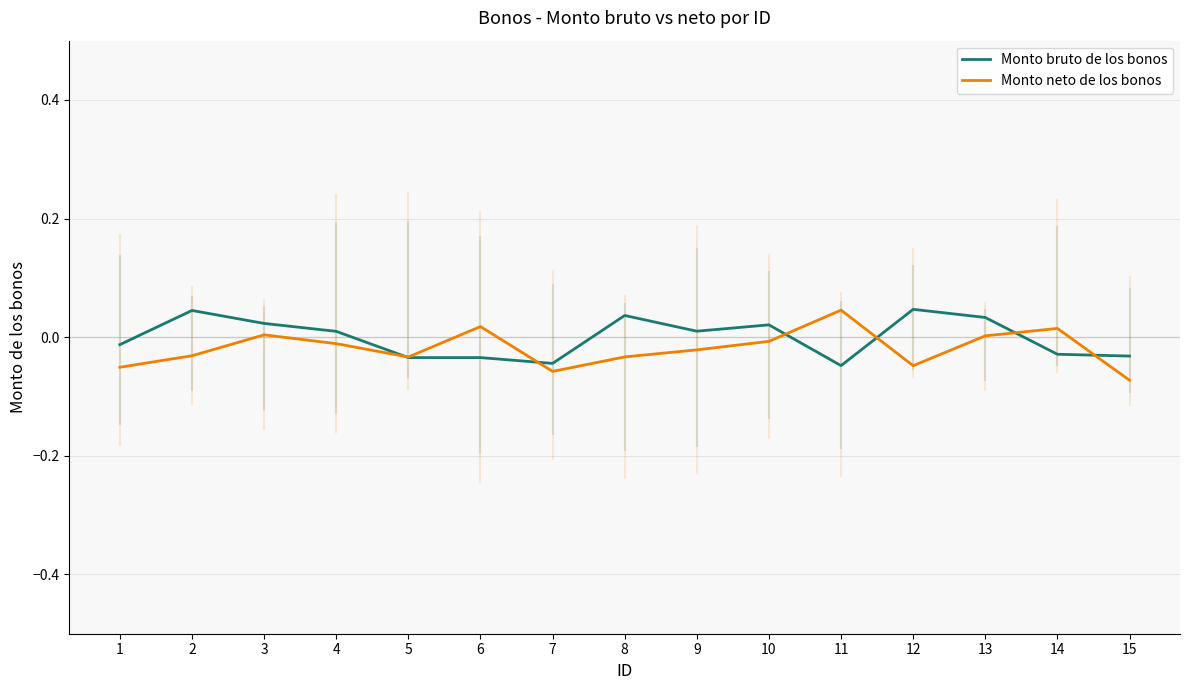

Is it true that Monto neto de los bonos equals -0.0 at 4?

True